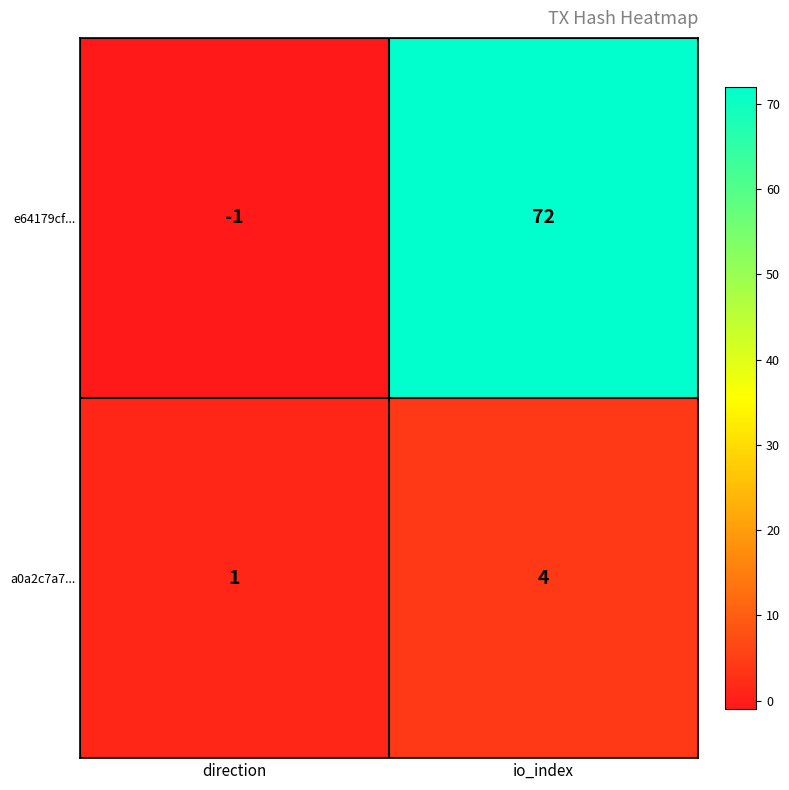

The a0a2c7a7... series shows 1 at direction. True or false?

True